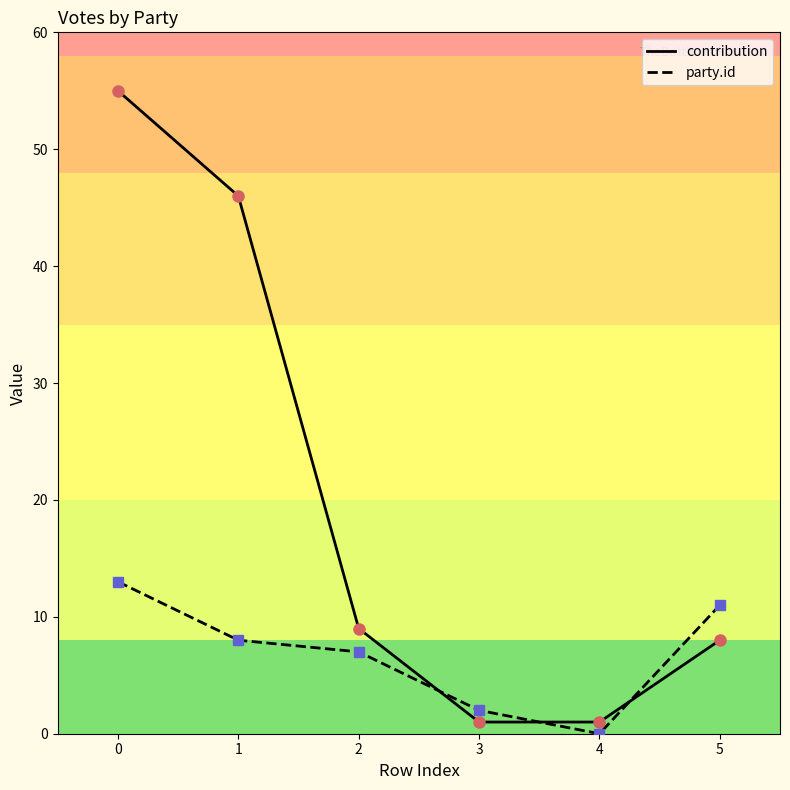

Between 1 and 3, which series saw the biggest shift?

contribution